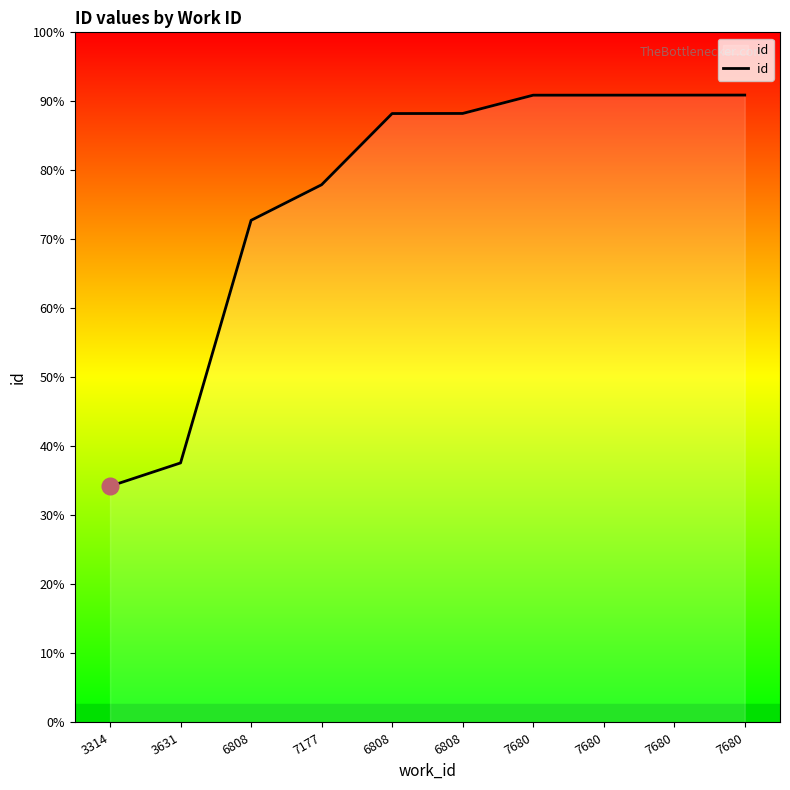

Does the chart display data point markers on the line(s)?

No